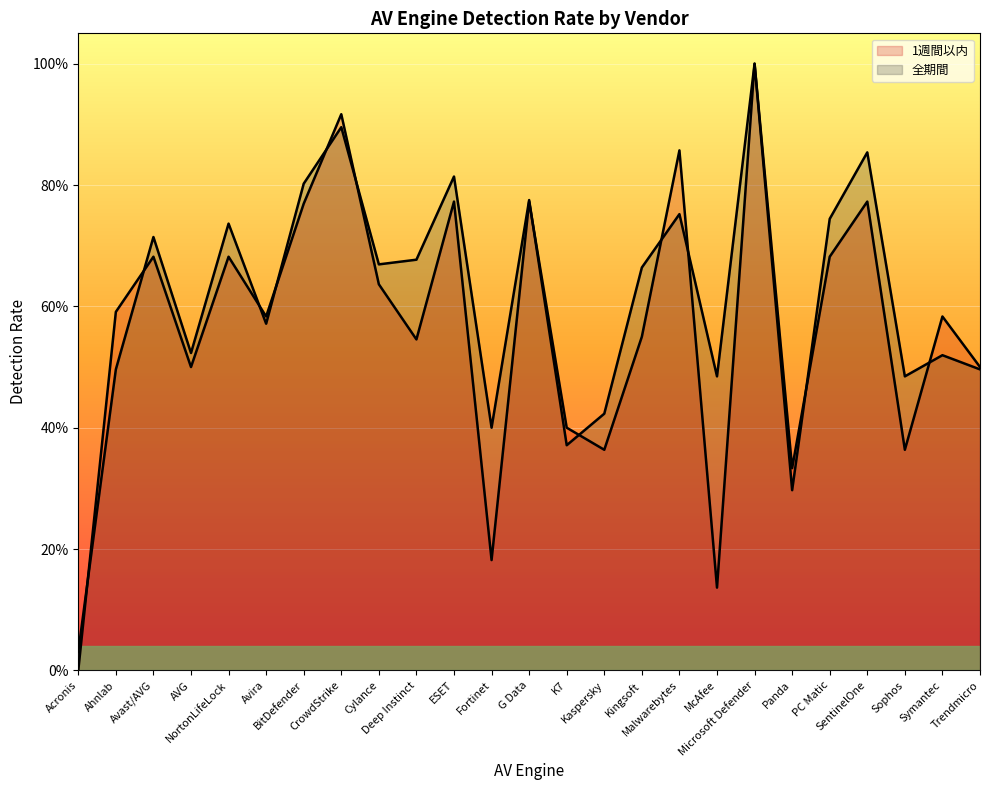

The value of 全期間 at Symantec is 0.5. True or false?

True